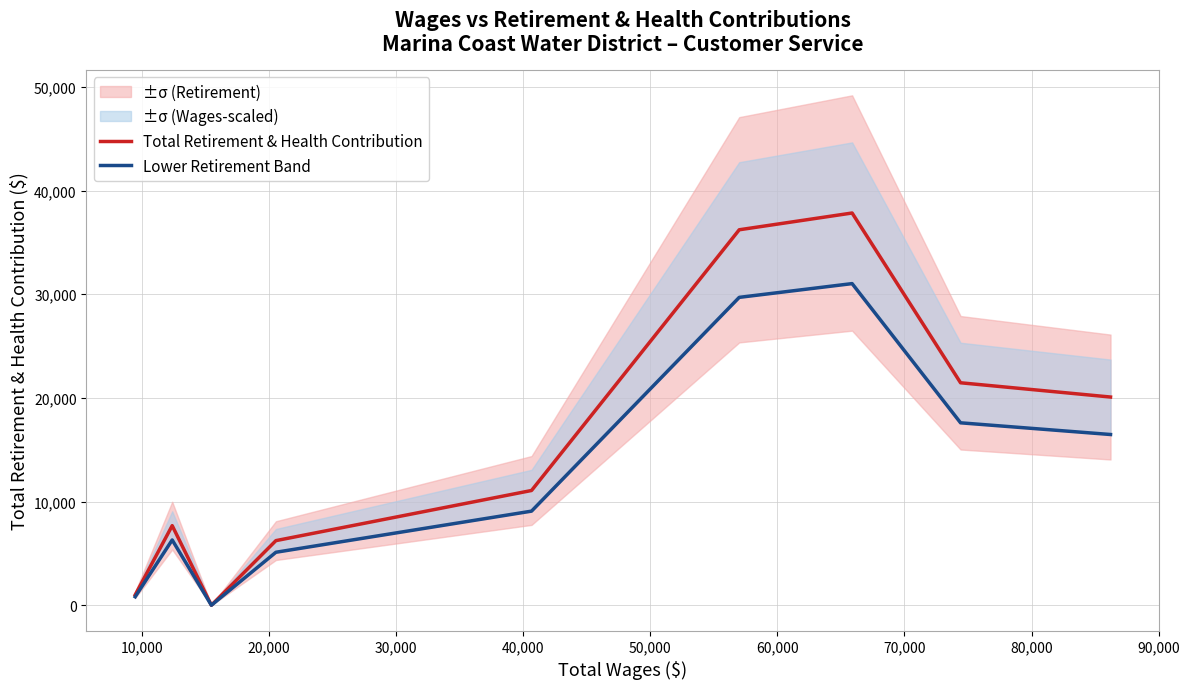

Which label corresponds to the largest value in the chart?

60,000